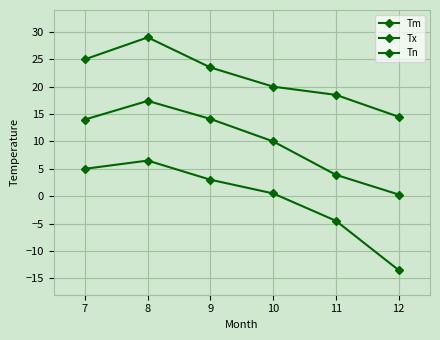

In Tm, how many points are higher than both neighbors (excluding endpoints)?

1